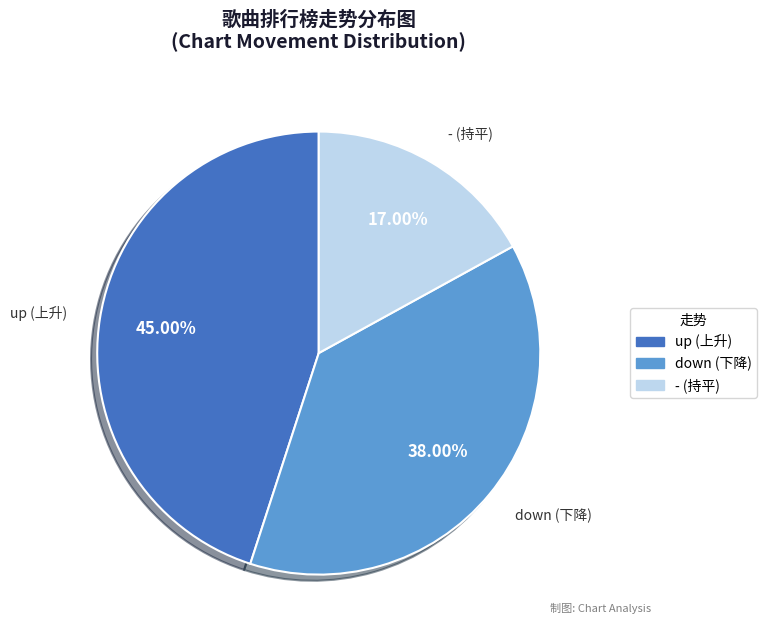

Does - represent more than half of the total?

No